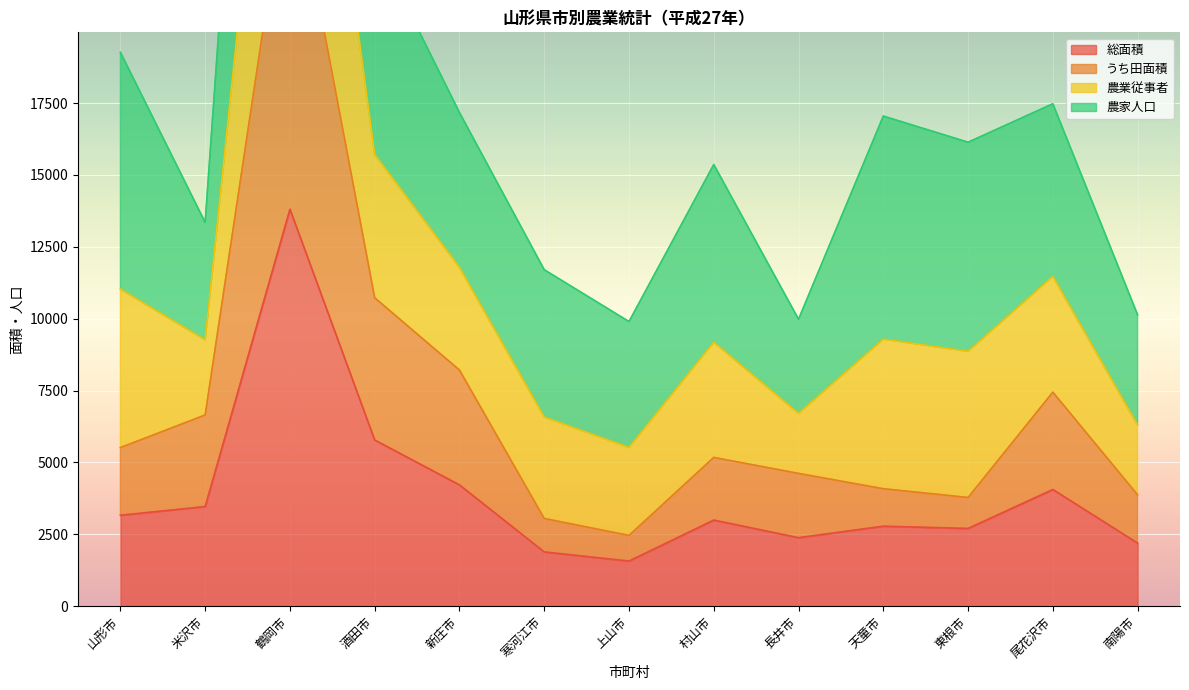

At which category does the chart reach its peak across all series?

鶴岡市